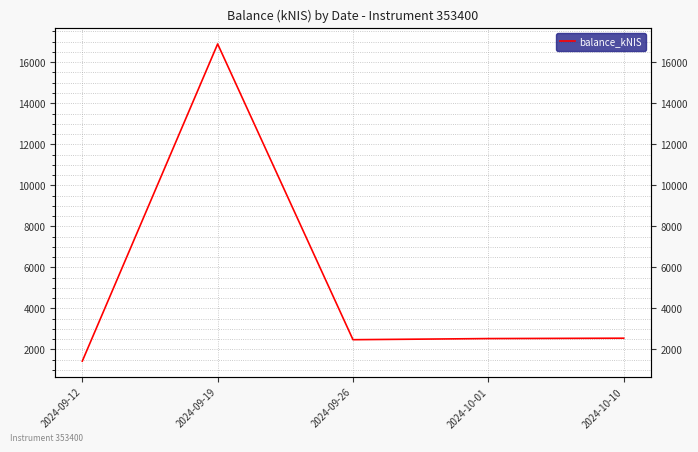

Does the chart display data point markers on the line(s)?

No